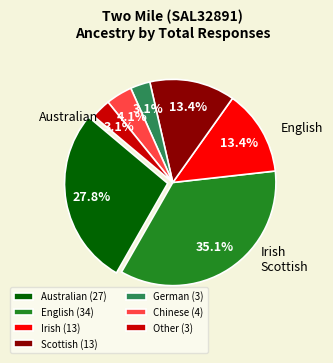

Is the sum of Australian and English greater than half?

Yes